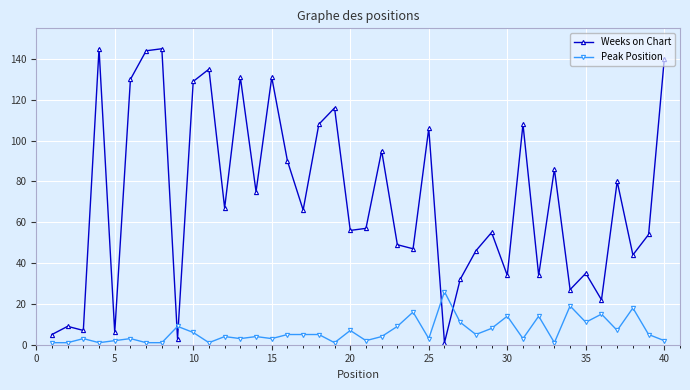

At how many categories does at least one series exceed 61?

20